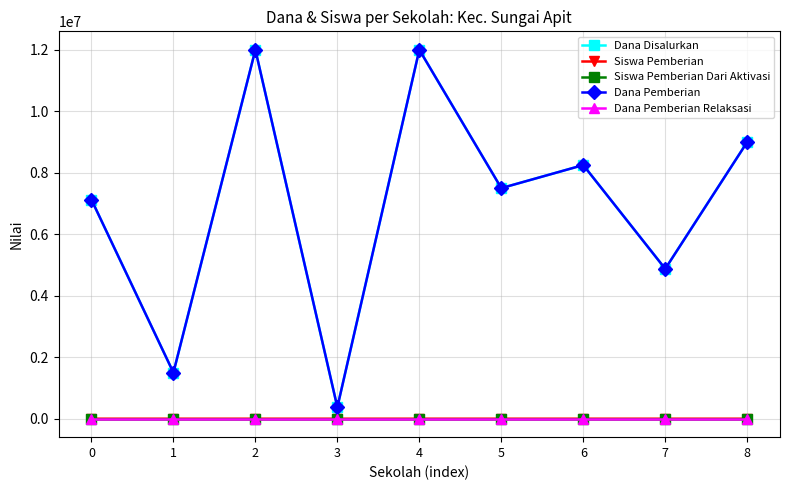

Rank the series at 2 from highest to lowest value.

Dana Disalurkan, Dana Pemberian, Siswa Pemberian, Siswa Pemberian Dari Aktivasi, Dana Pemberian Relaksasi